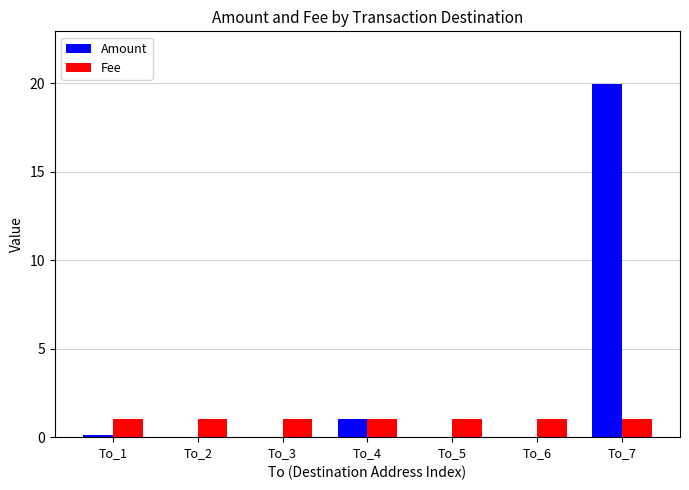

Which category has the highest value in the Amount series?

To_7